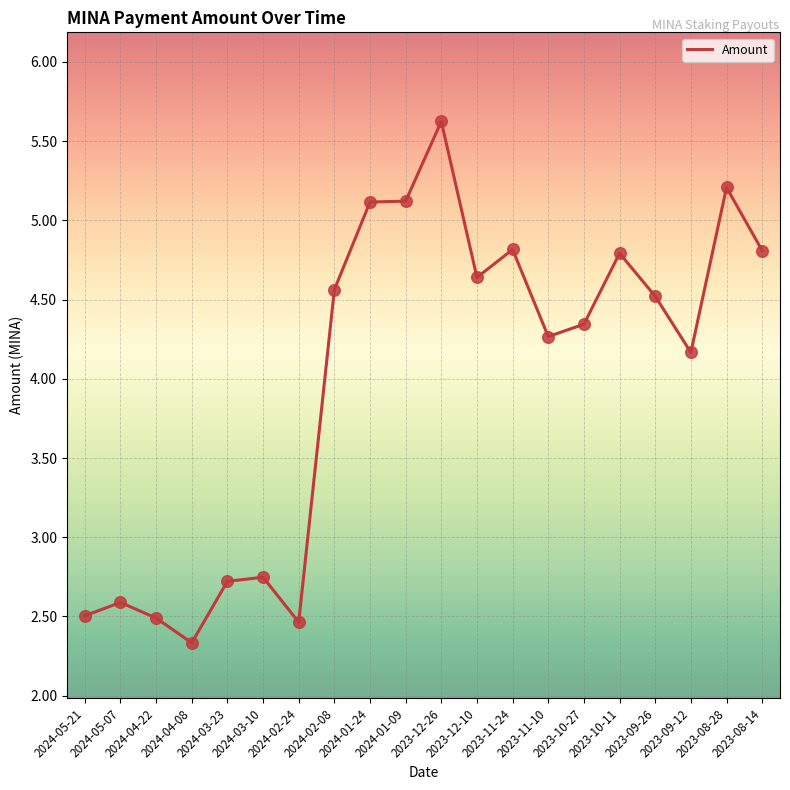

Which has a higher value, 2024-05-21 or 2024-02-08?

2024-02-08